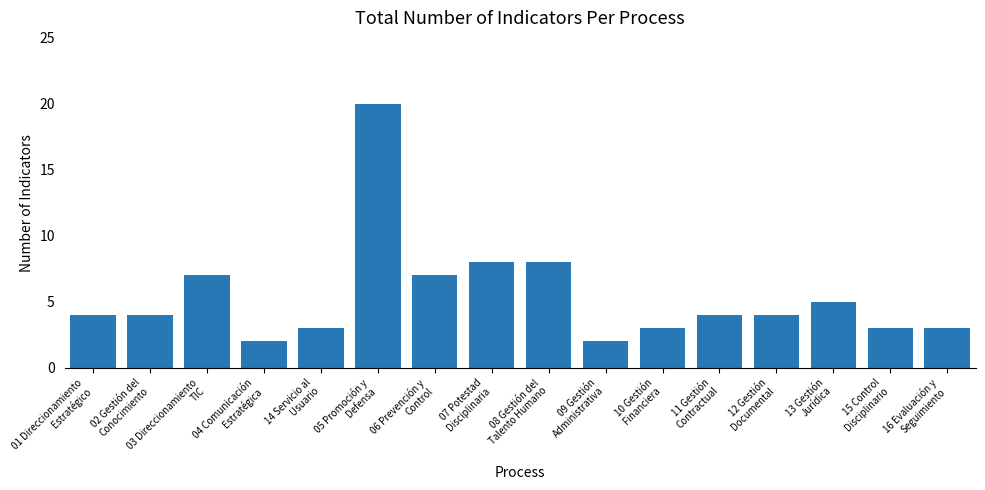

Reading right to left, what are all the values shown in this chart?

16 Evaluación y
Seguimiento=3	15 Control
Disciplinario=3	13 Gestión
Jurídica=5	12 Gestión
Documental=4	11 Gestión
Contractual=4	10 Gestión
Financiera=3	09 Gestión
Administrativa=2	08 Gestión del
Talento Humano=8	07 Potestad
Disciplinaria=8	06 Prevención y
Control=7	05 Promoción y
Defensa=20	14 Servicio al
Usuario=3	04 Comunicación
Estratégica=2	03 Direccionamiento
TIC=7	02 Gestión del
Conocimiento=4	01 Direccionamiento
Estratégico=4